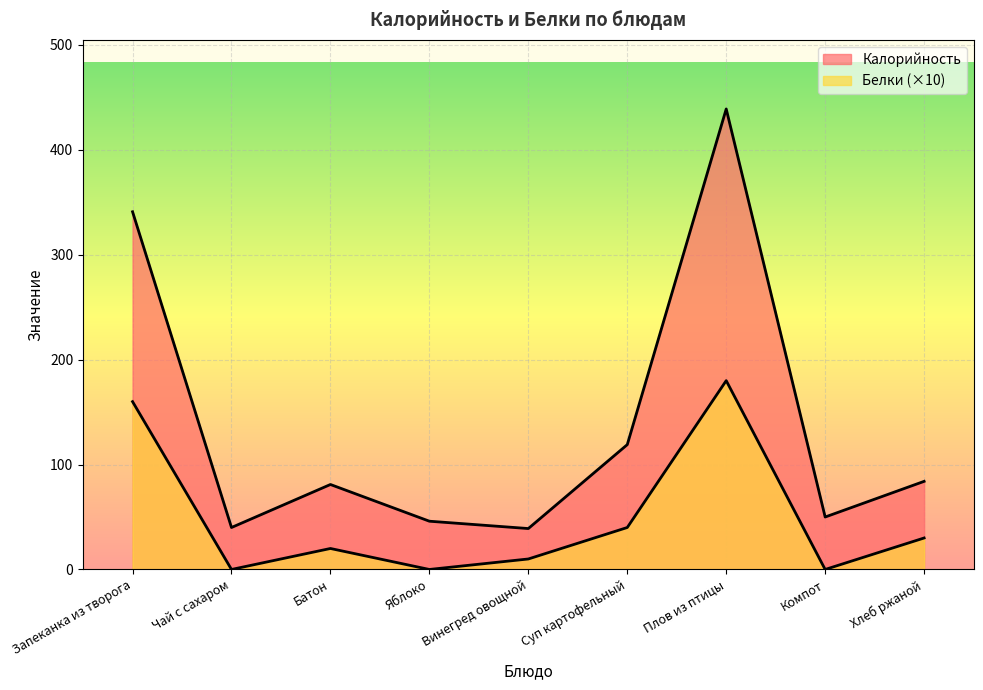

Rank the series by their maximum value, from highest to lowest.

Калорийность, Белки